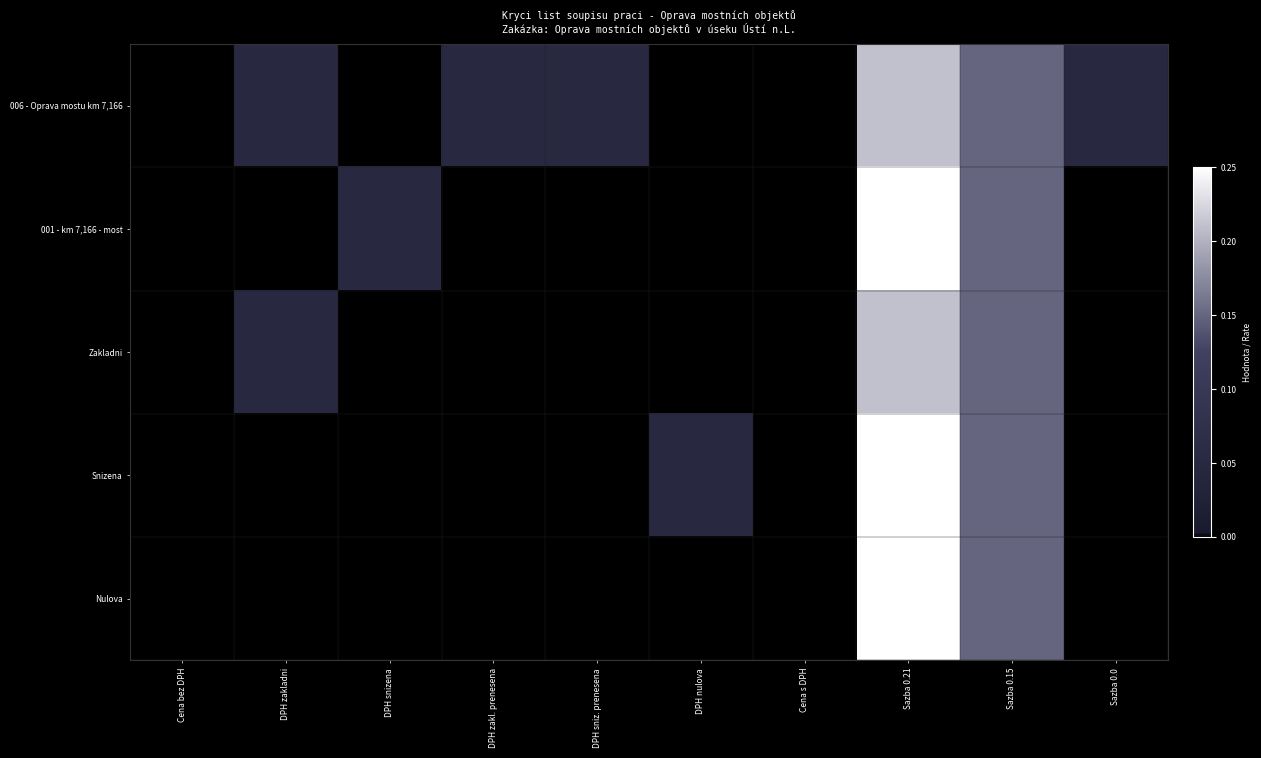

Which has a higher value, DPH snizena or DPH zakl. prenesena?

DPH zakl. prenesena